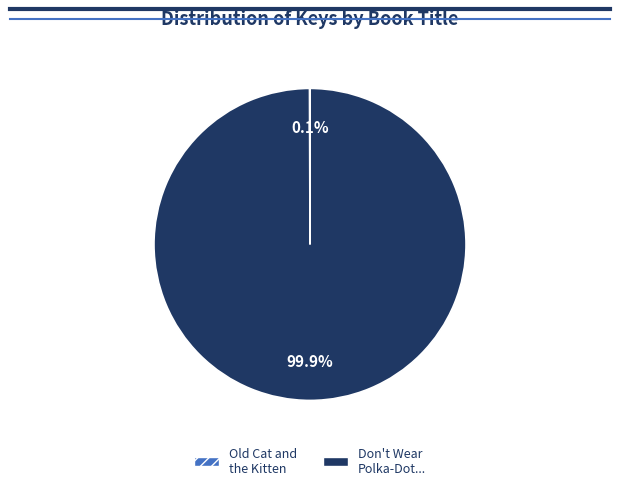

What is the largest slice in the pie chart?

Don't Wear Polka-Dot...